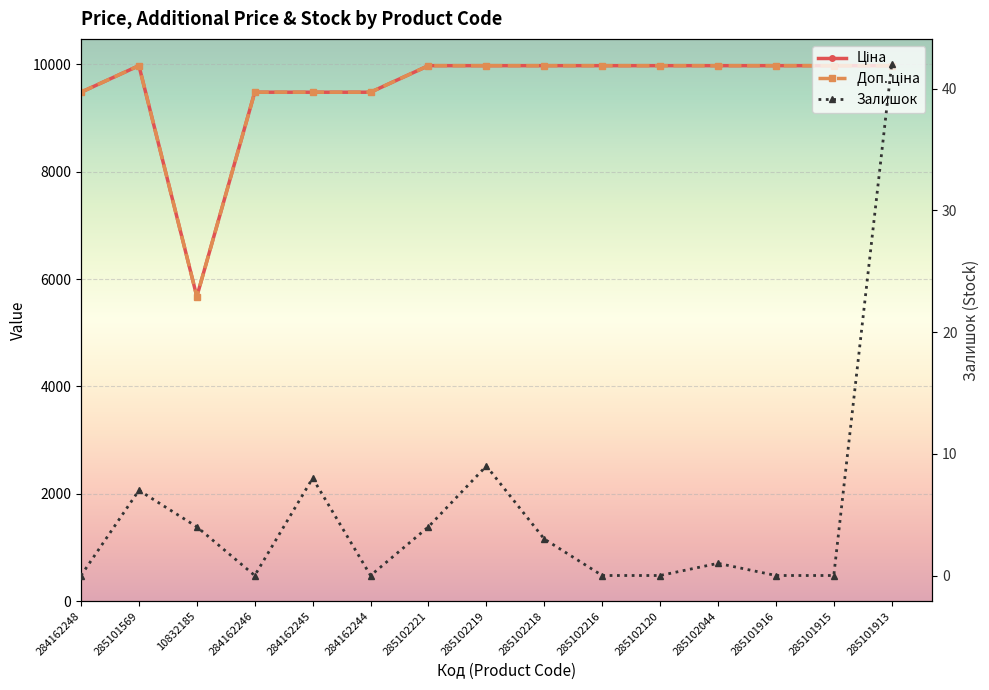

True or false: Залишок and Ціна intersect in this chart.

False